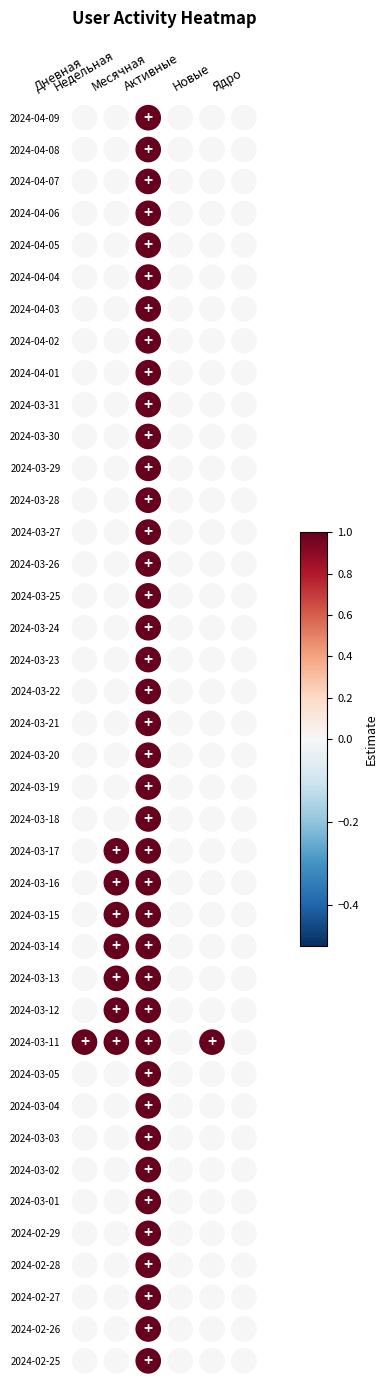

True or false: Активные has a value of 0 at 2024-04-05.

True